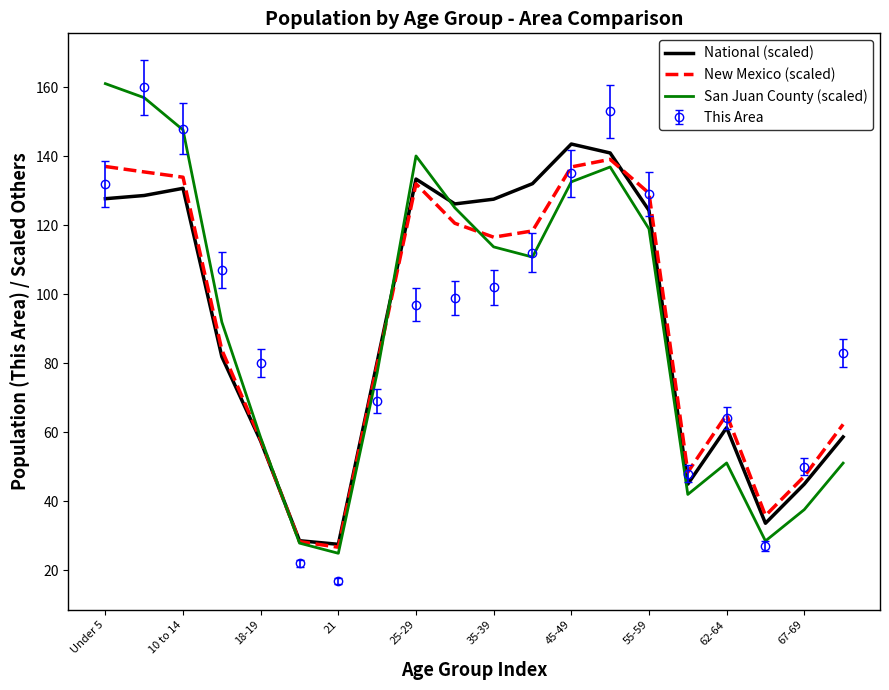

What is the highest value of the National (scaled) series?

143.5